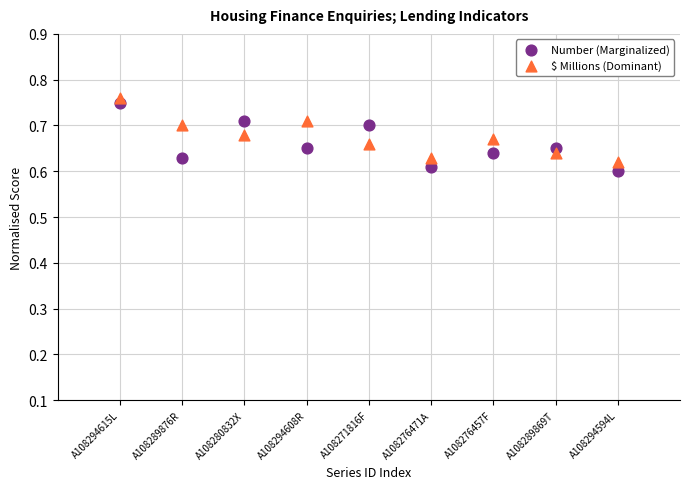

Which series has the widest spread of Y values?

Number (Marginalized)